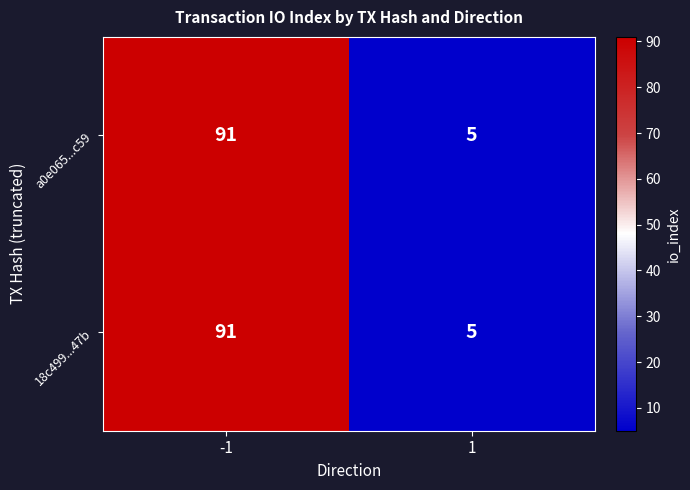

True or false: a0e065...c59 has a value of 7 at 1.

False